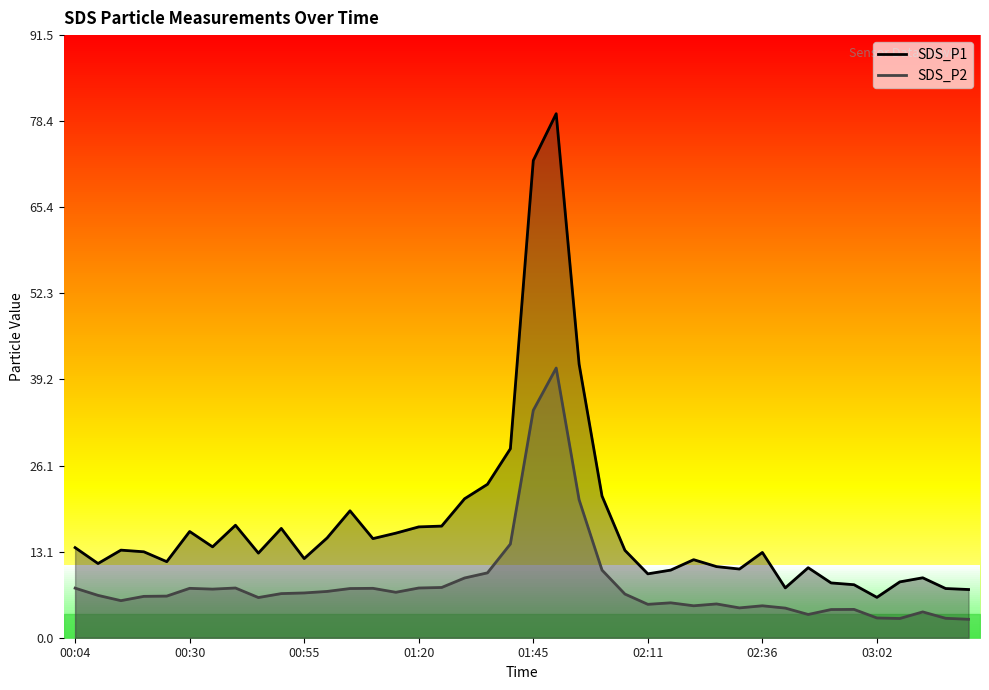

How many lines are shown in the chart?

2